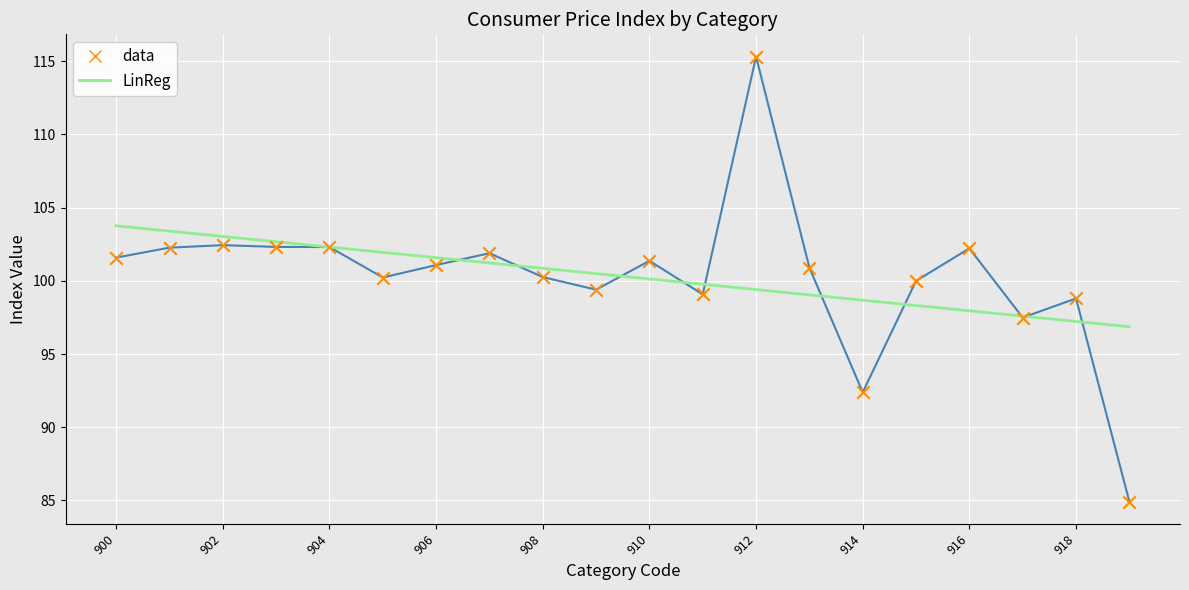

What is the minimum value for LinReg?

96.9